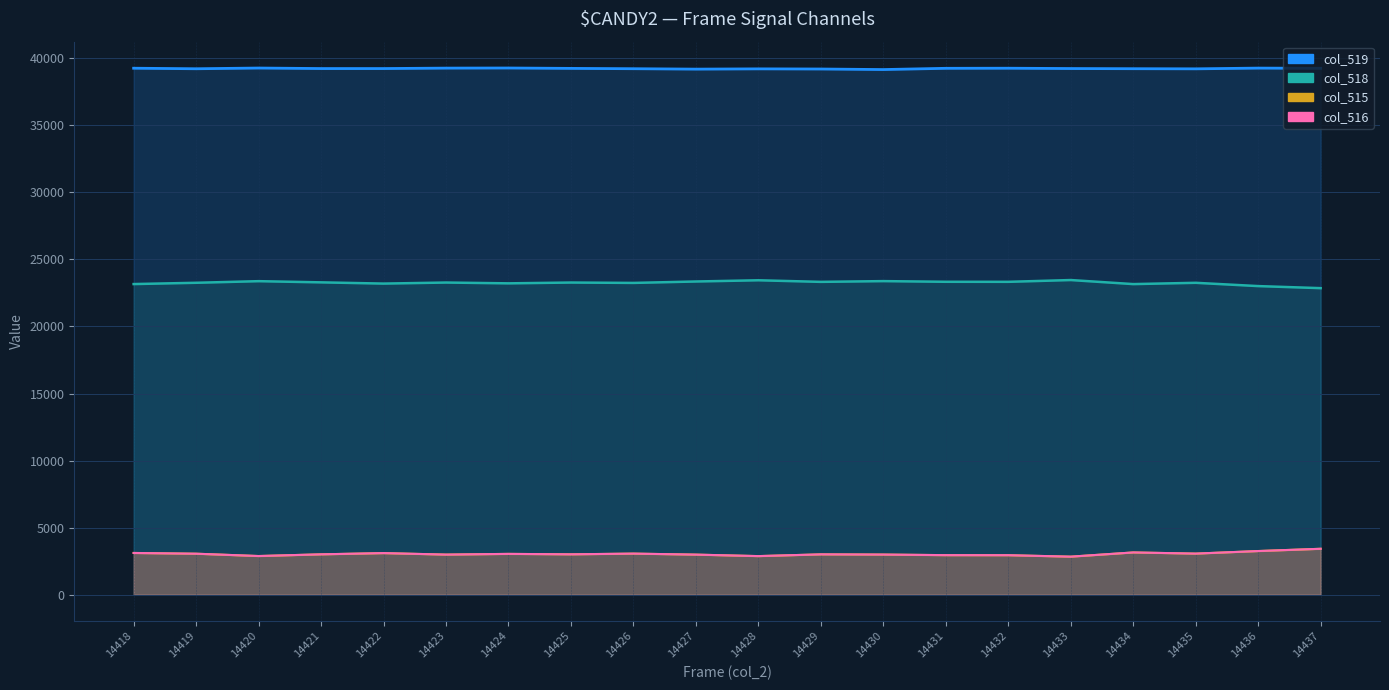

Between 14429 and 14425, which is larger?

14425